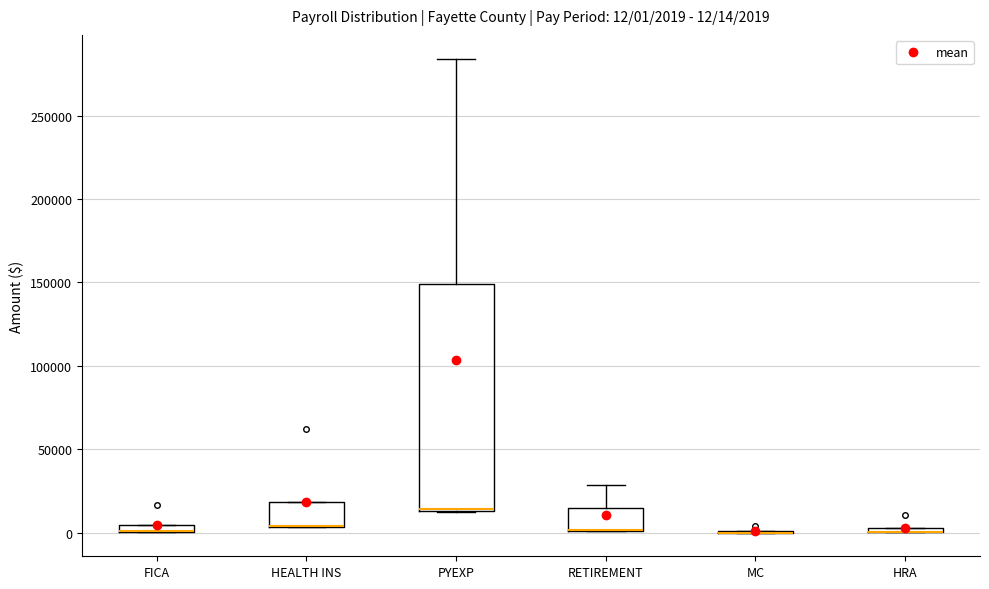

Comparing the boxes themselves (not the whiskers), which one is the tallest?

PYEXP